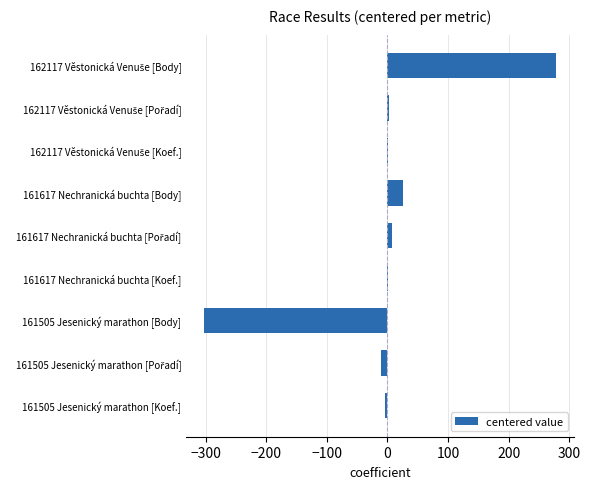

The chart shows a value of -508.3 at 161505 Jesenický marathon [Body]. True or false?

False